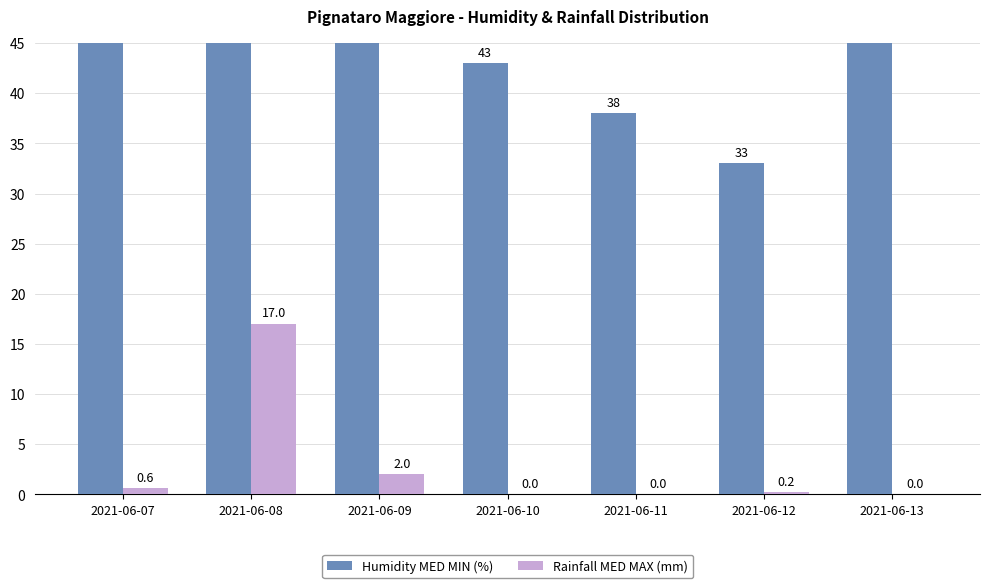

Does the chart contain any negative values?

No